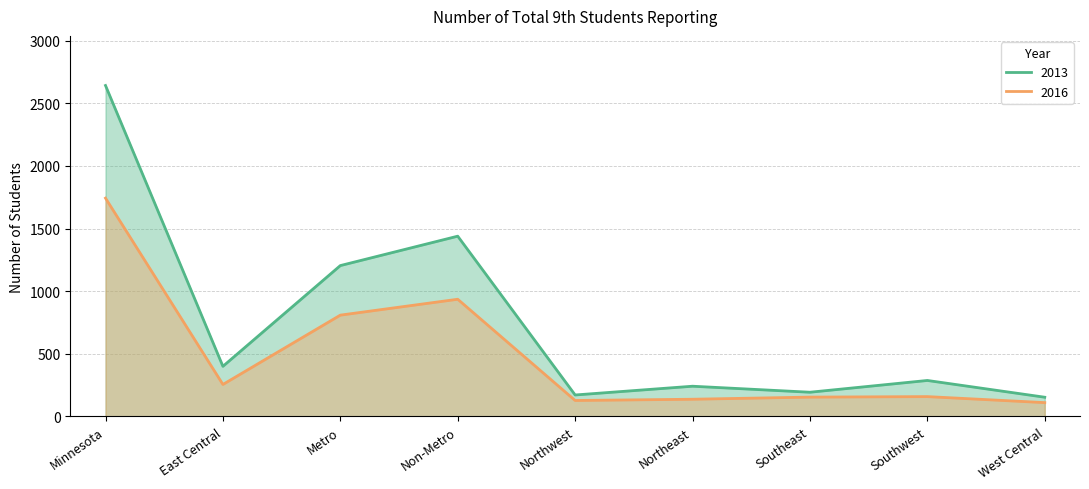

Is it true that 2013 equals 108 at Northwest?

False